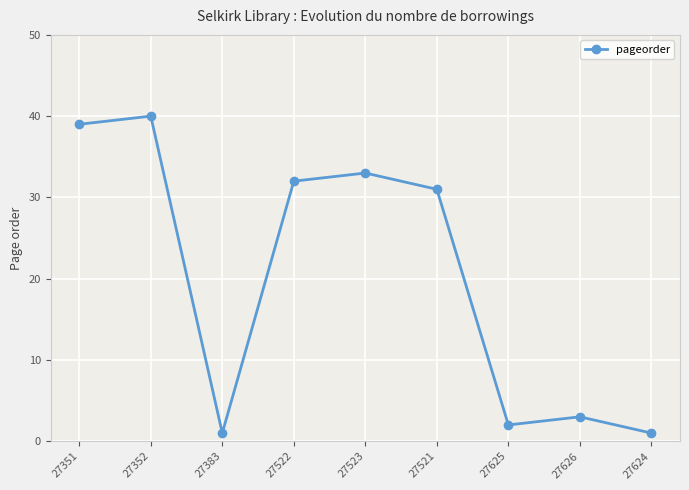

The value at 27521 is 31. True or false?

True